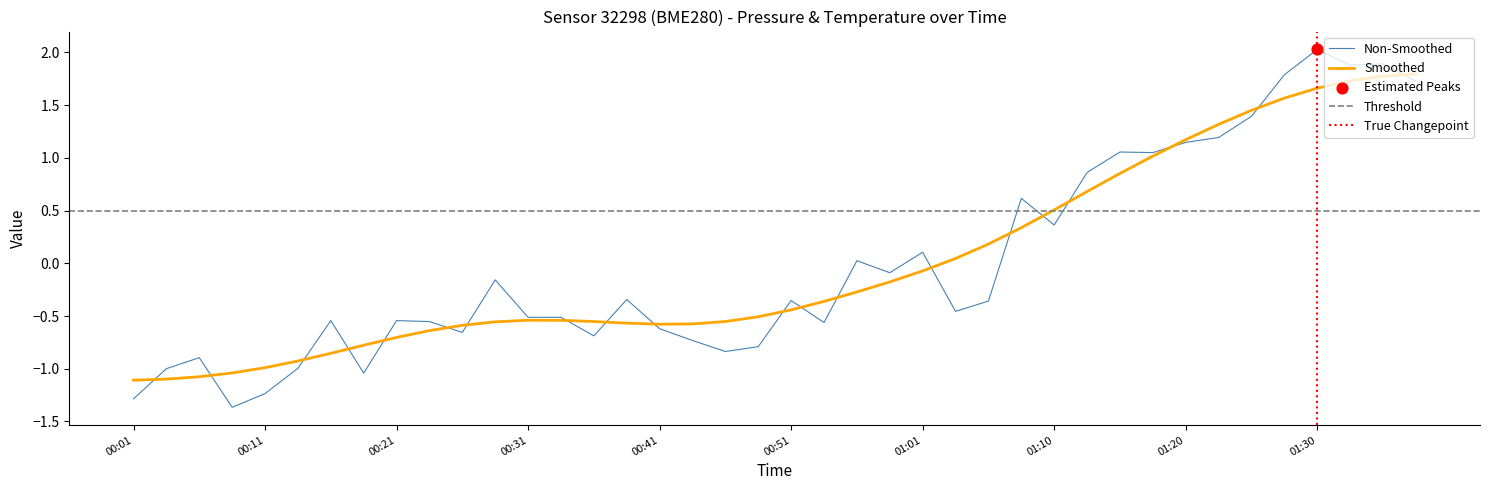

What is the highest value of the Smoothed series?

1.8